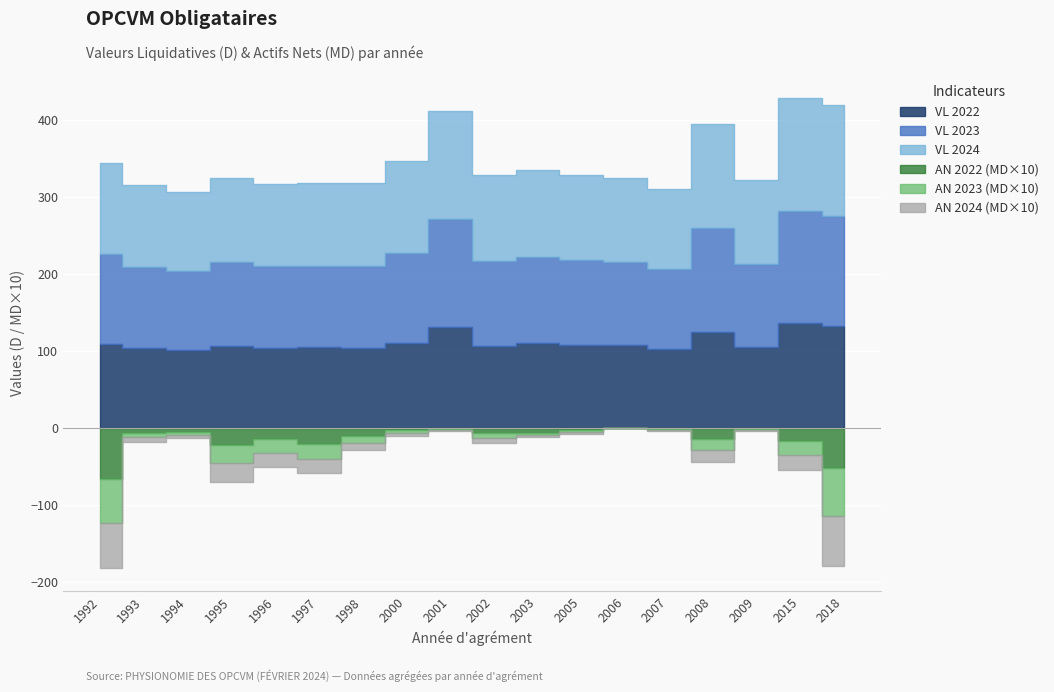

What are all the series names shown in the legend?

VL 2024, VL 2023, VL 2022, AN 2024, AN 2023, AN 2022